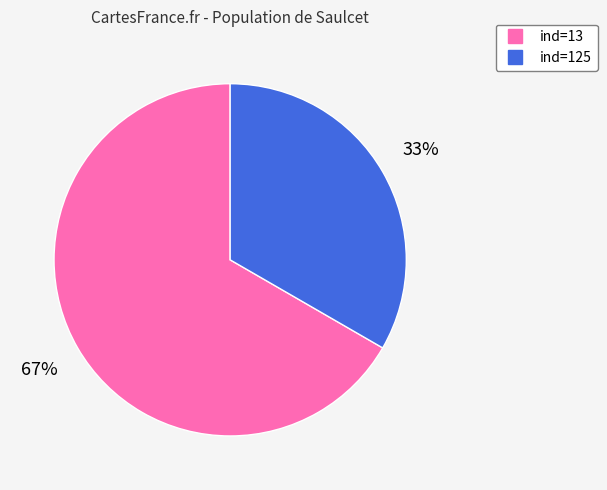

To the nearest percent, what is the average slice percentage?

50%